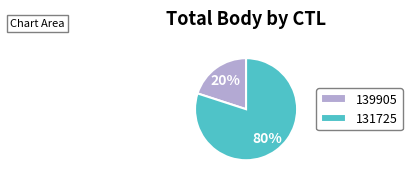

Is there a majority slice in this chart?

Yes